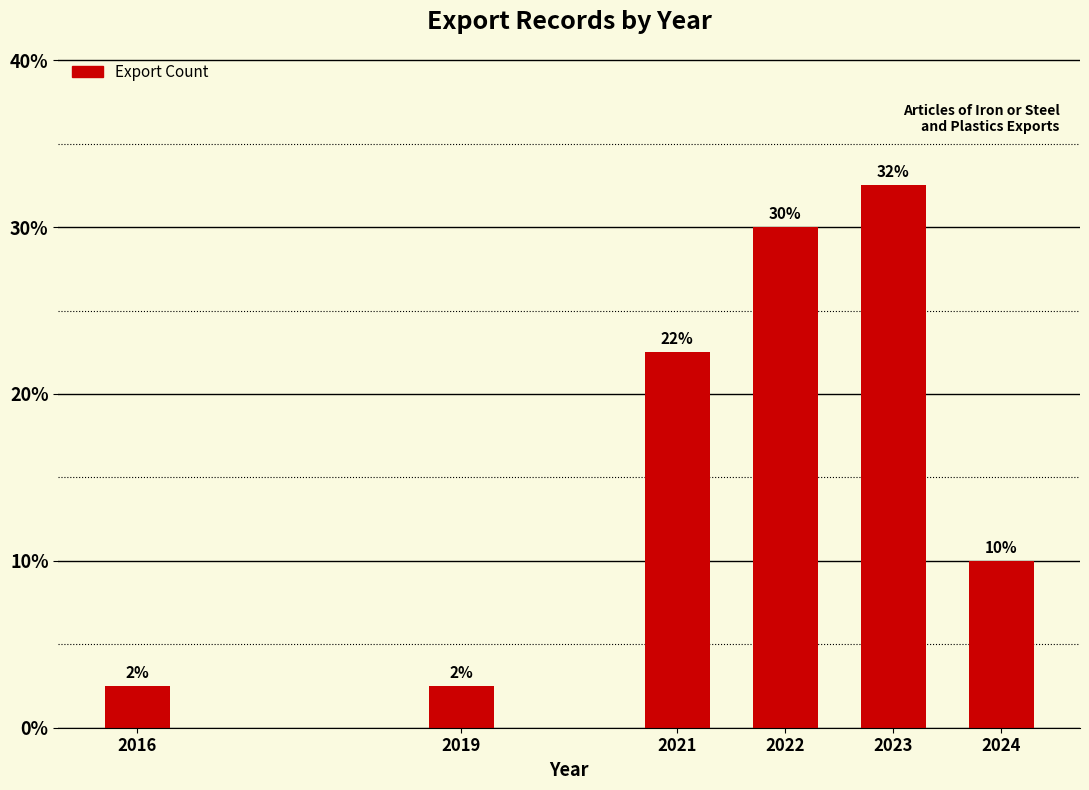

Does the chart contain any negative values?

No